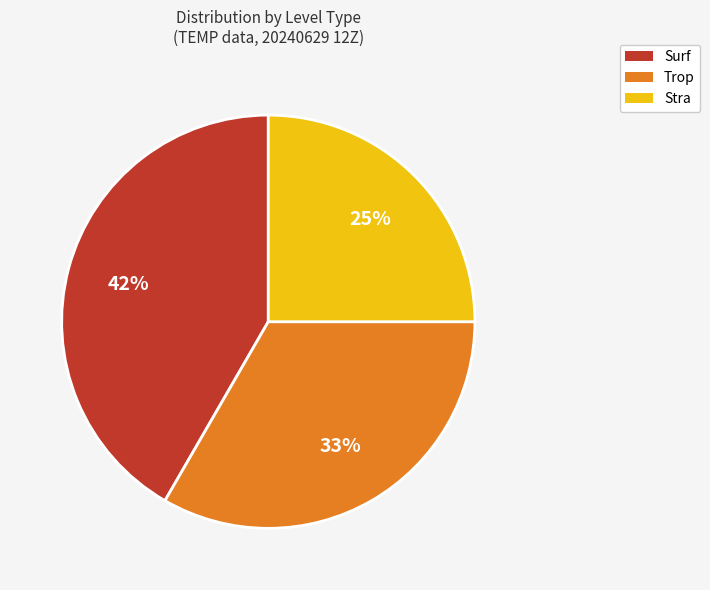

To the nearest percent, what is the combined percentage of Stra and Trop?

58%